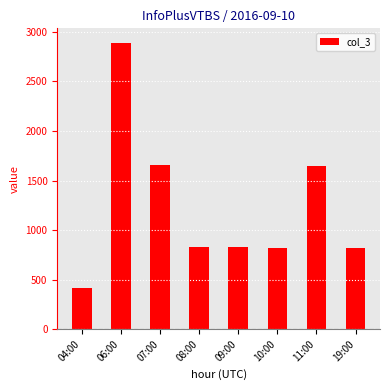

What is the value of the 1st bar from the left?

413